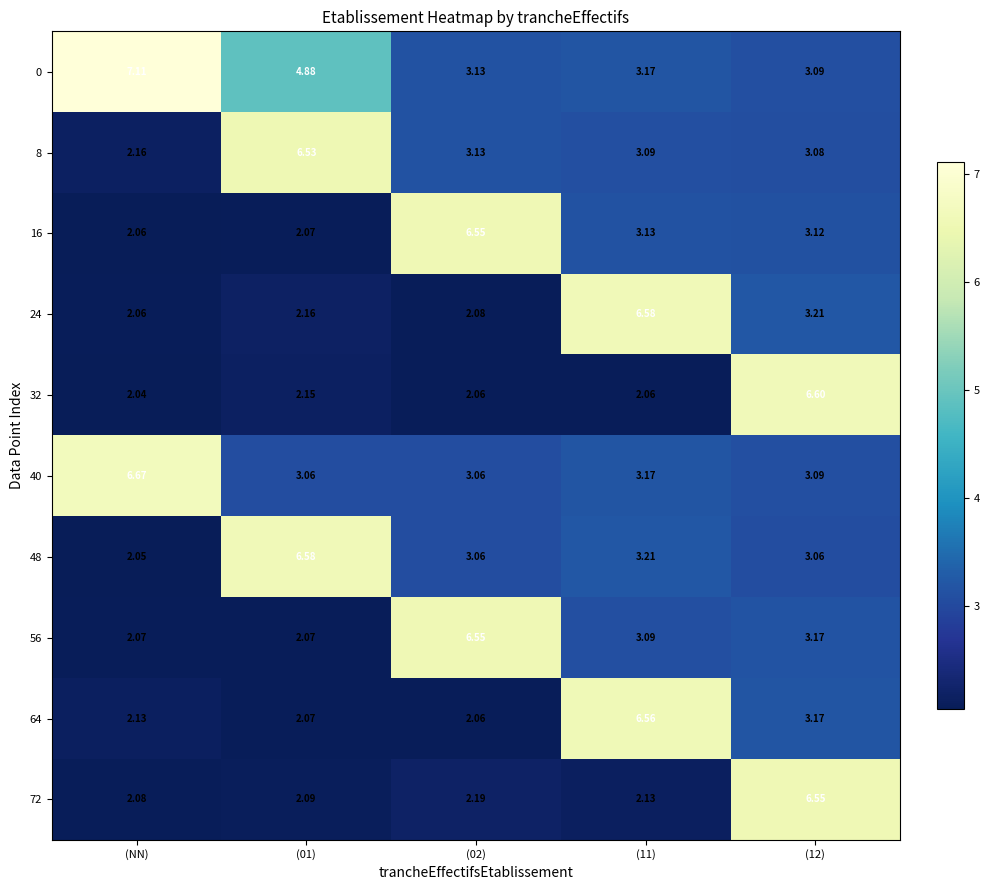

At which category is the sum across all series the highest?

(12)